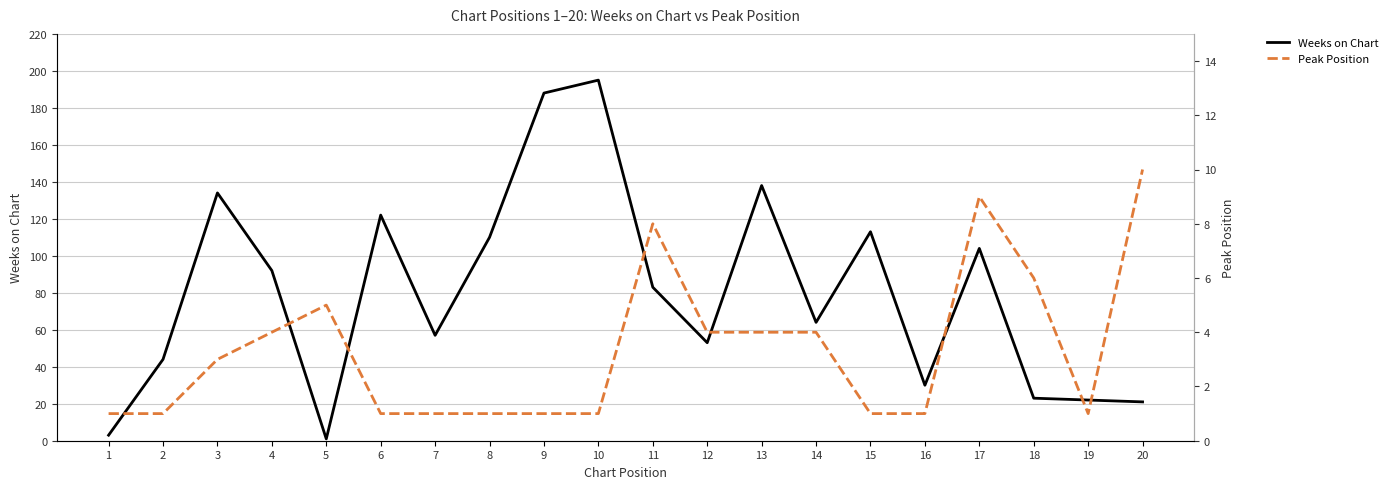

How many lines are shown in the chart?

2